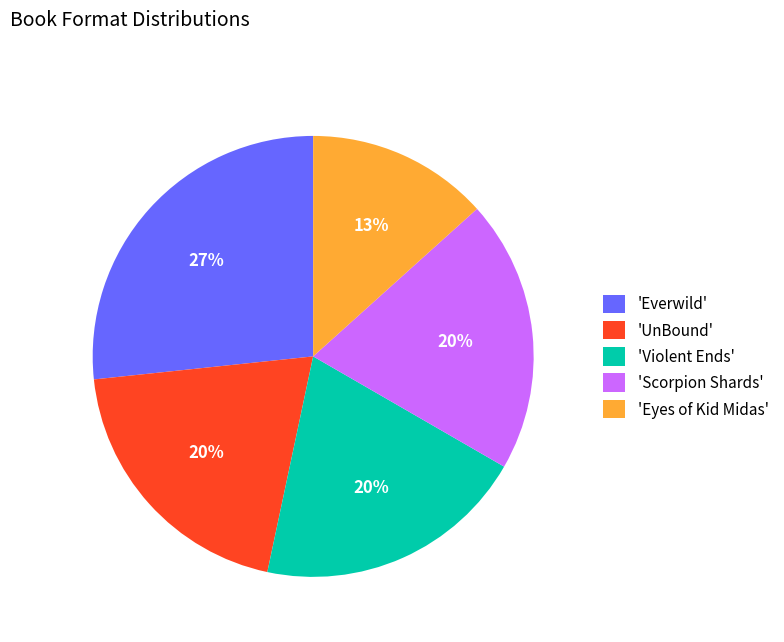

True or false: 'Violent Ends' accounts for 34% of the total.

False